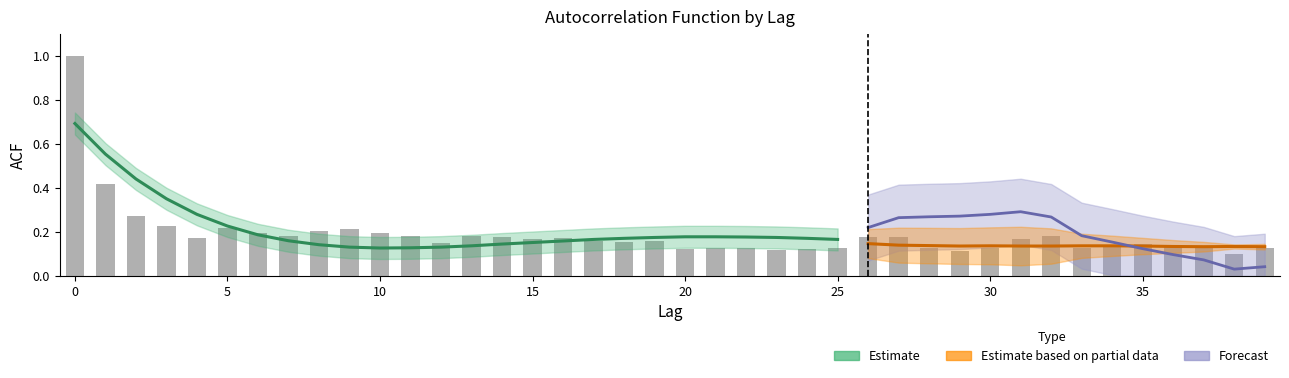

Between 39 and 21, which is larger?

39